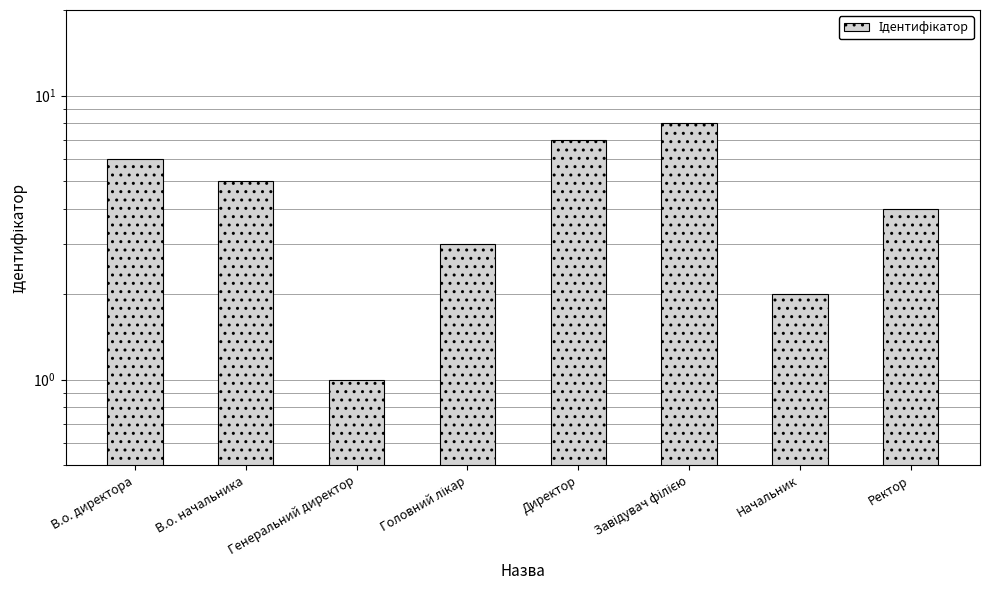

What is the value of the 3rd bar from the left?

1